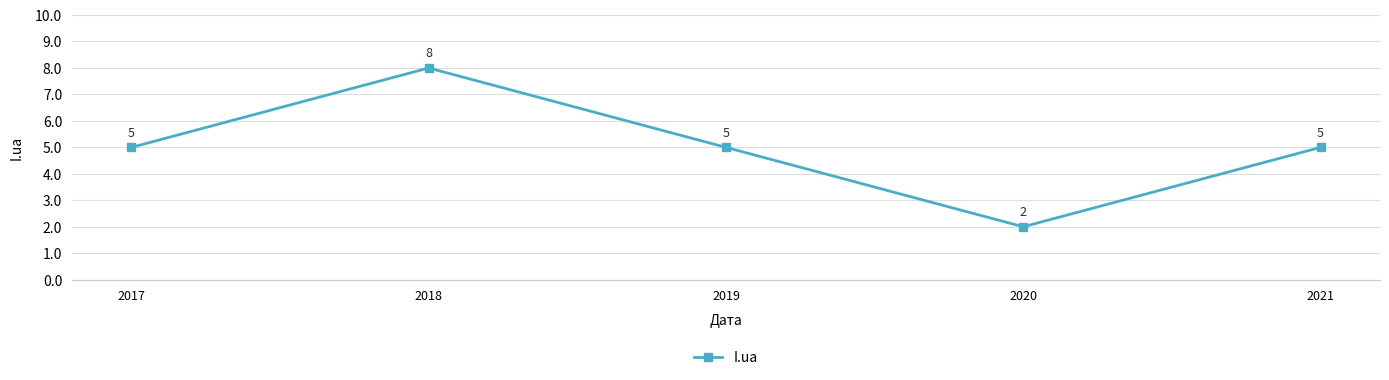

Reading left to right, what are all the values shown in this chart?

2017=5	2018=8	2019=5	2020=2	2021=5